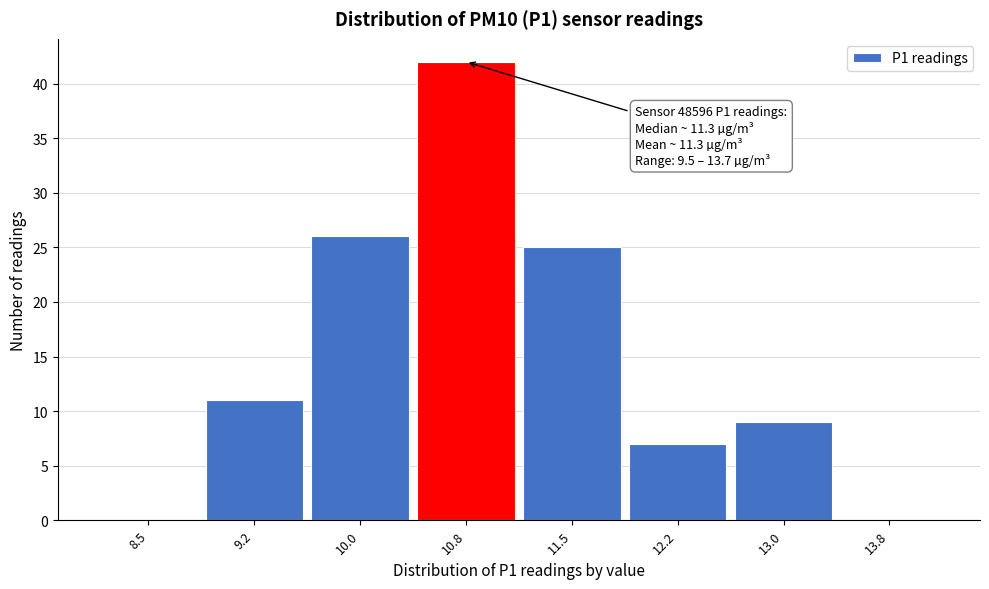

Reading left to right, what are all the values shown in this chart?

8.5=0	9.2=11	10.0=26	10.8=42	11.5=25	12.2=7	13.0=9	13.8=0